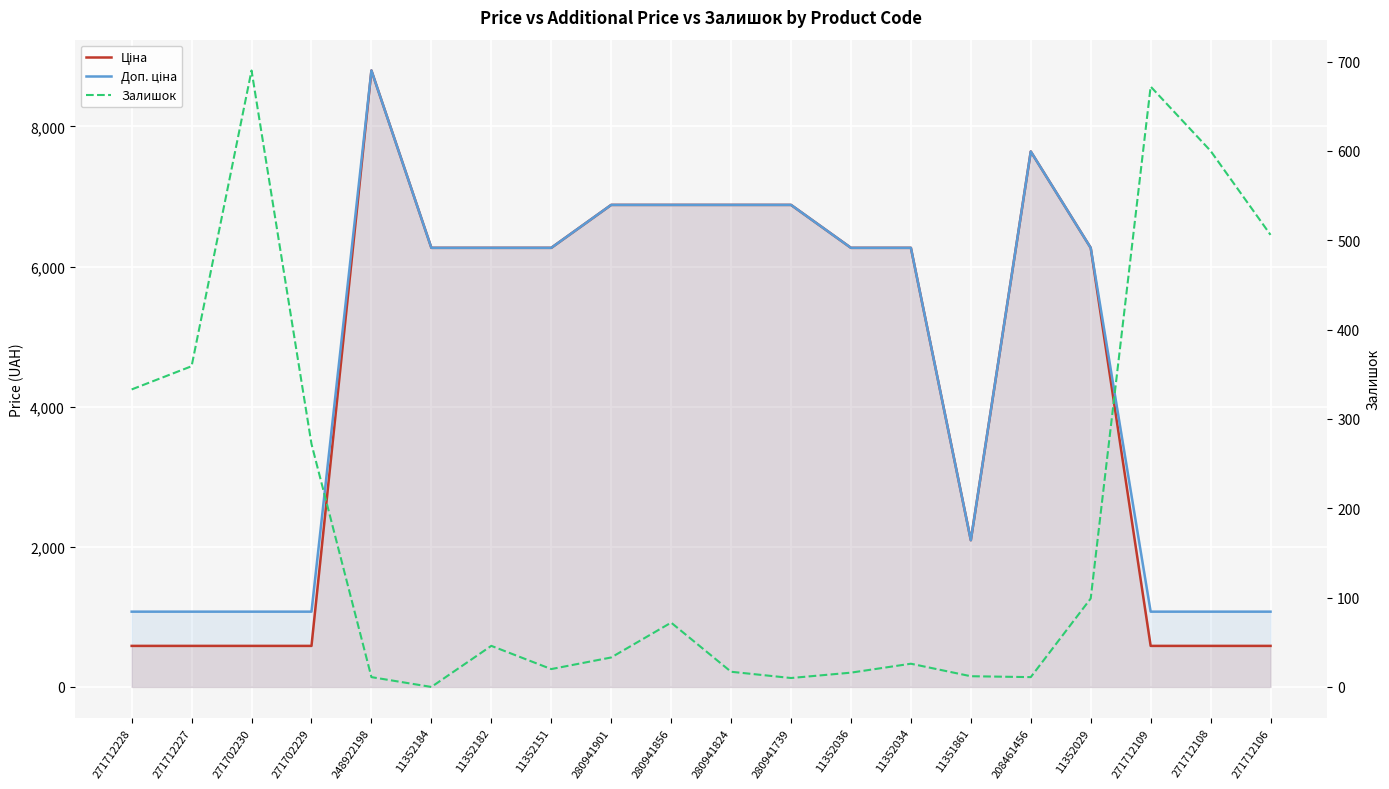

Is it true that Ціна equals 2777.5 at 11352151?

False